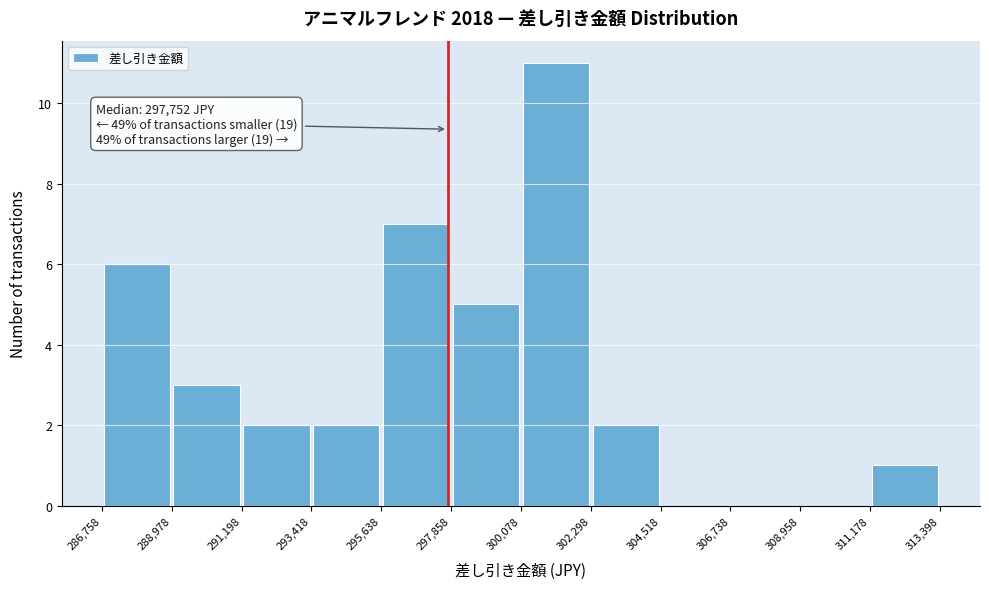

Which range on the x-axis has the tallest bar?

300,078 to 302,298